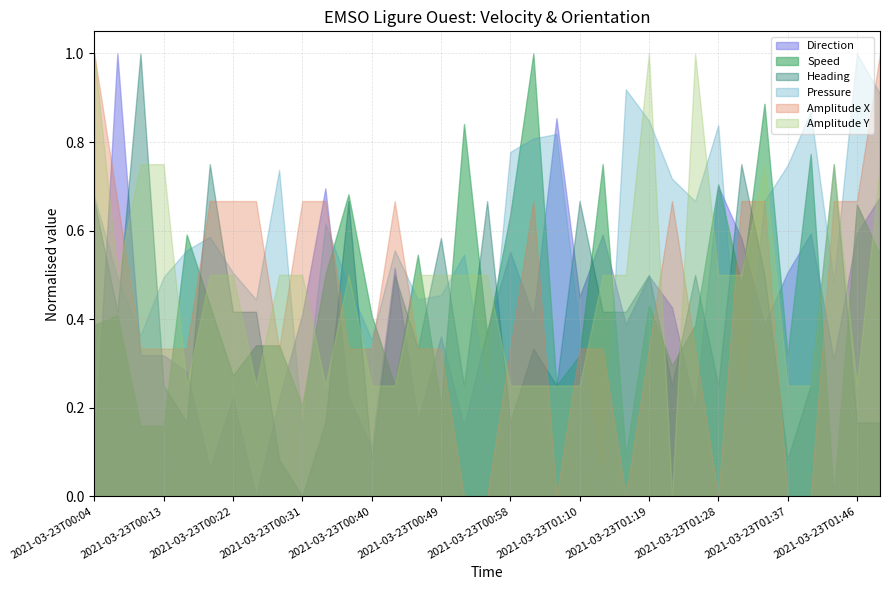

Count the number of data series in this chart.

6